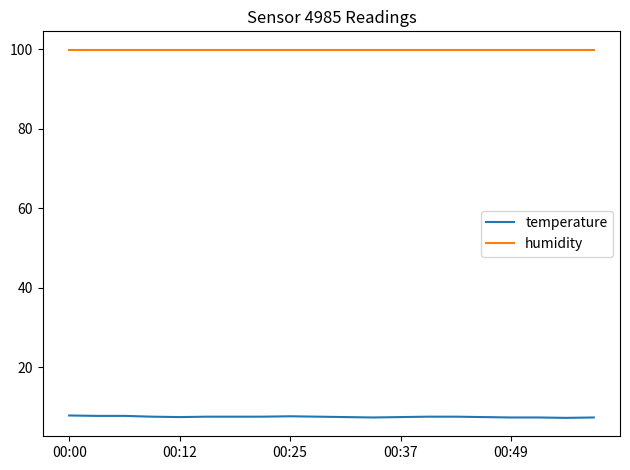

What is the minimum value shown in the chart?

7.3